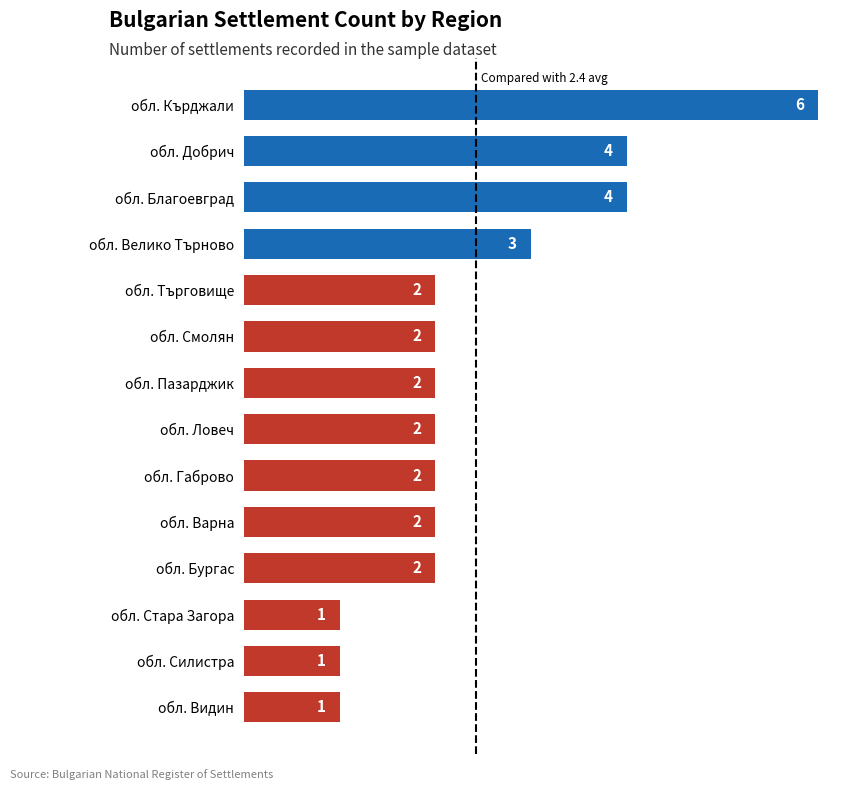

What is the smallest value displayed?

1